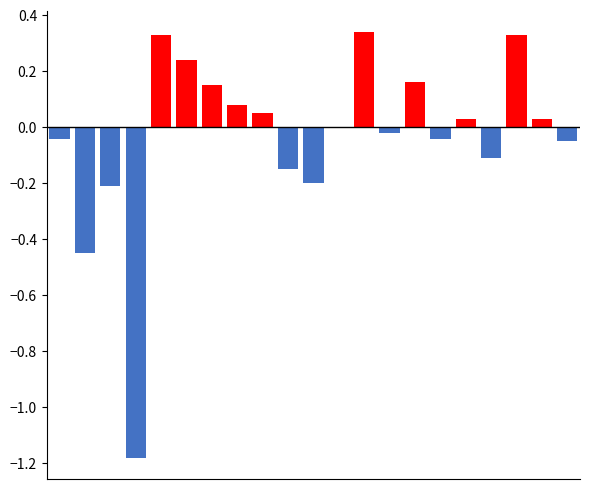

What is the sum of all values?

-0.7